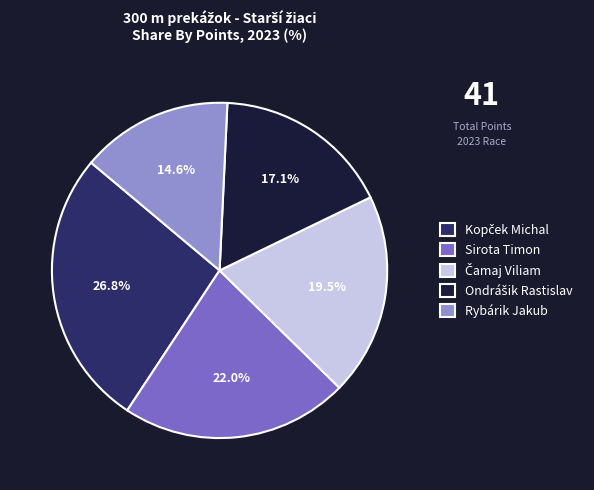

Does any single category account for the majority?

No